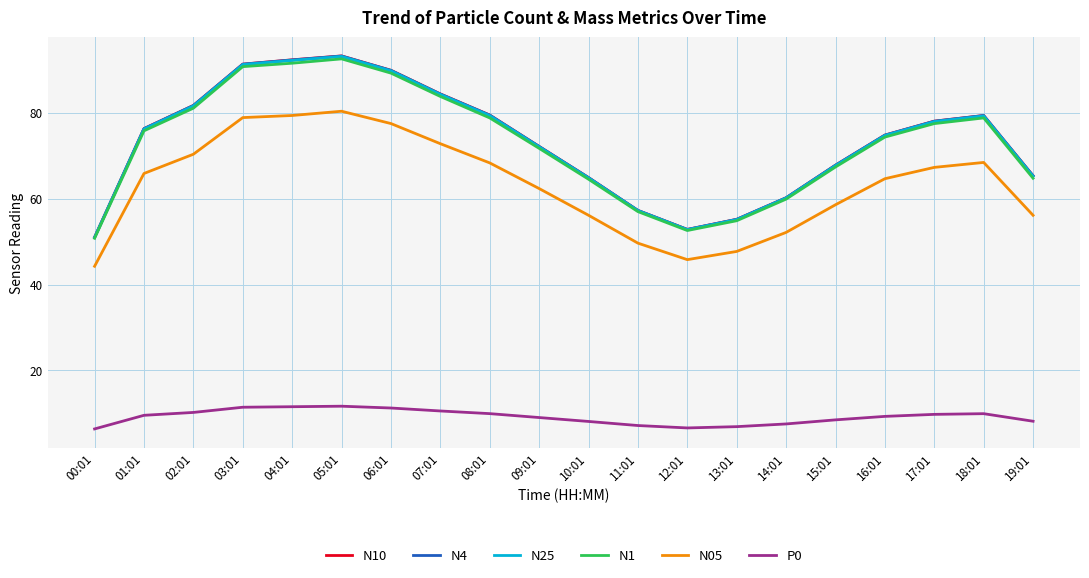

Does the chart have visible grid lines?

Yes